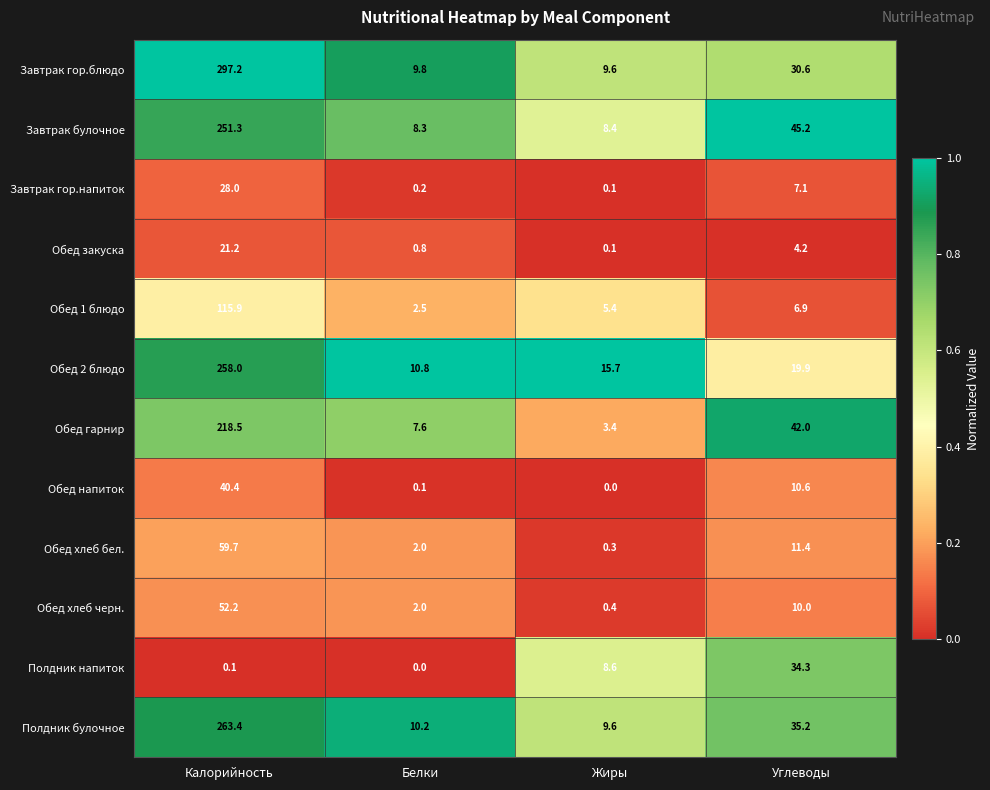

At how many categories does at least one series exceed 0?

4